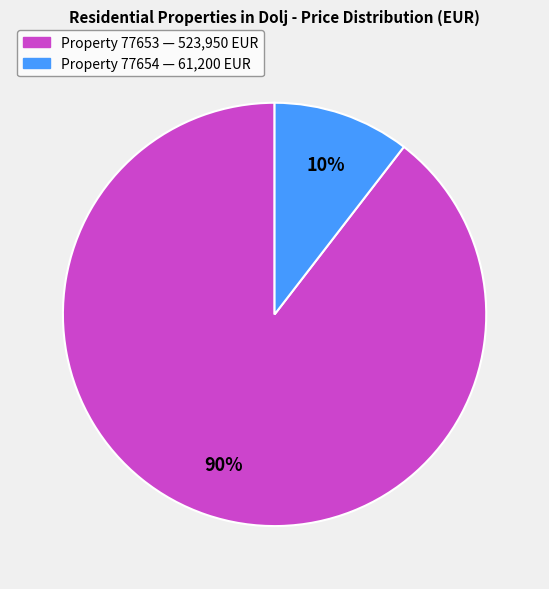

Is there a majority slice in this chart?

Yes